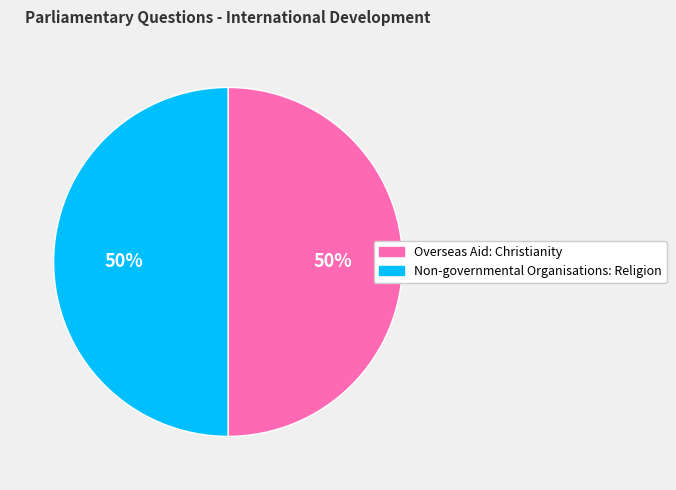

To the nearest percent, what portion does Non-governmental Organisations: Religion represent?

50%